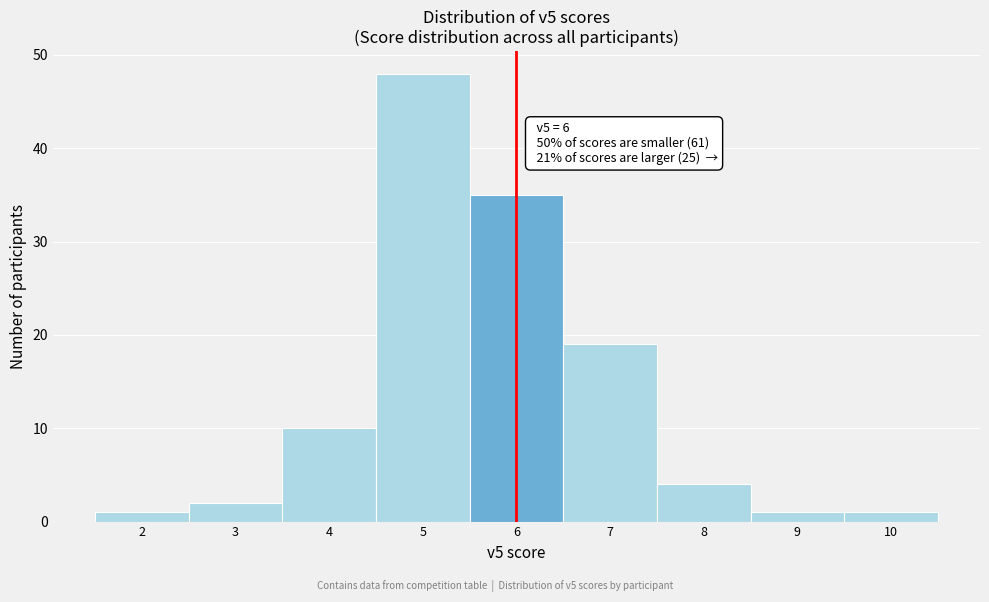

Which range on the x-axis has the tallest bar?

4.5 to 5.5